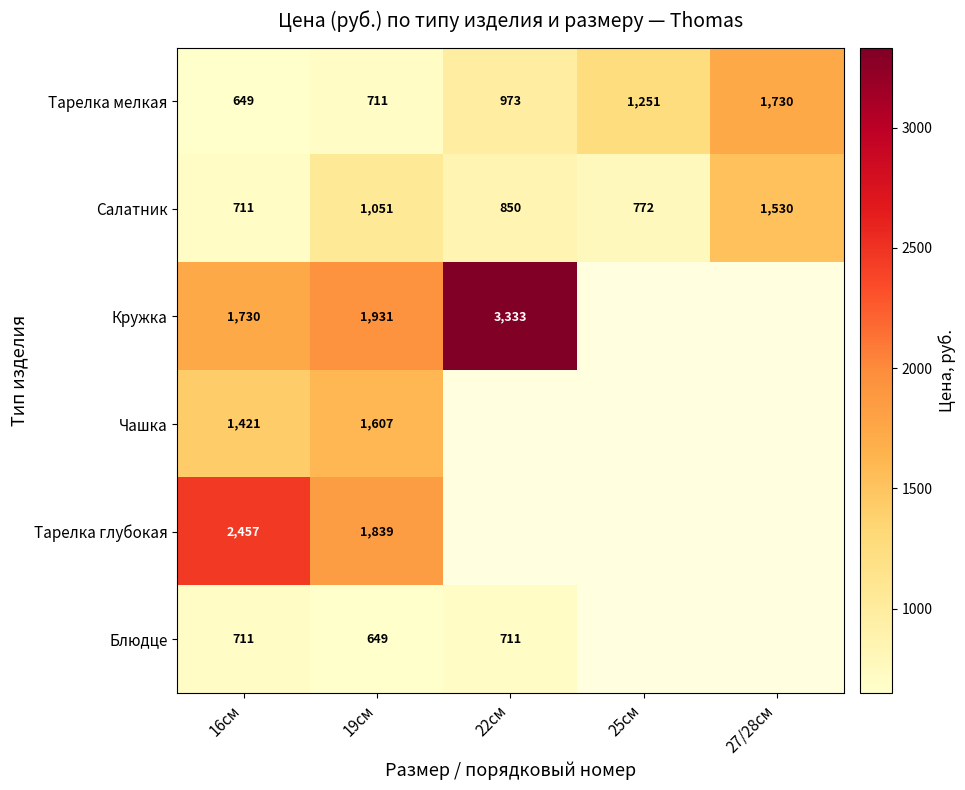

List the labels in order of Блюдце value, smallest first.

19см, 16см, 22см, 25см, 27/28см